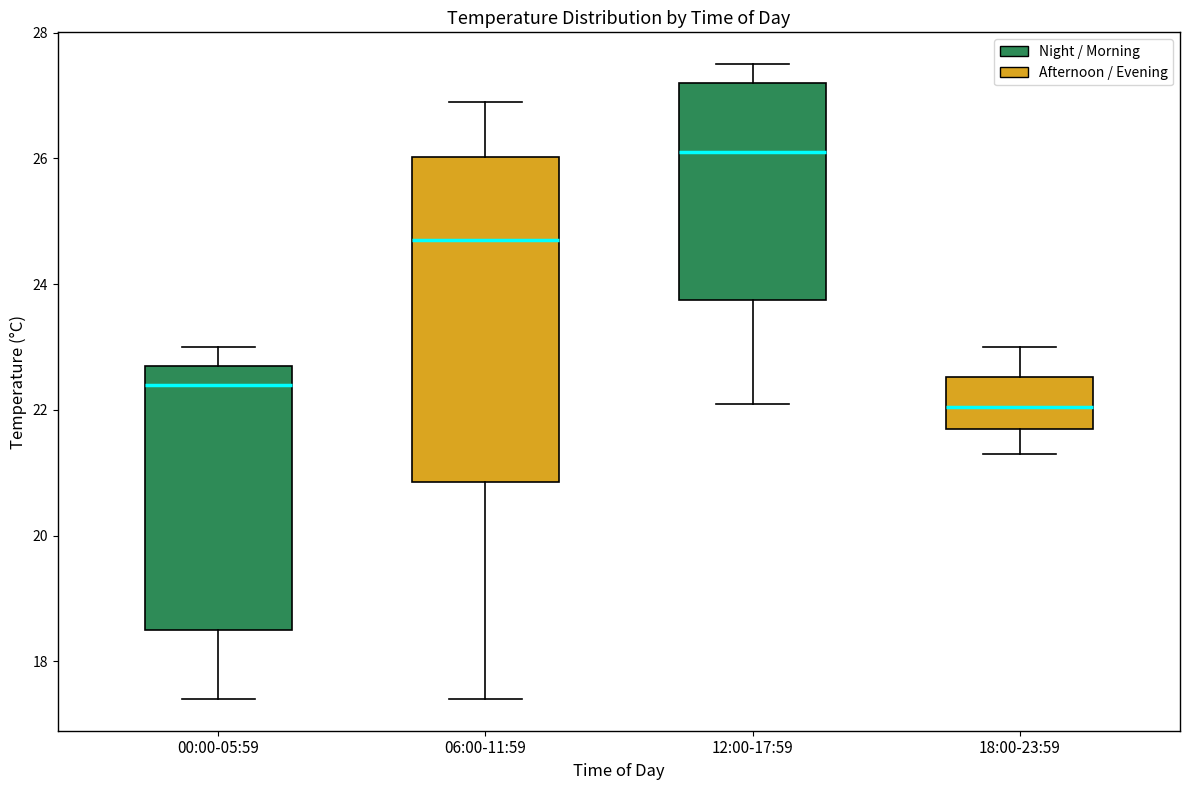

Reading left to right, transcribe this box plot: for each box, give where its median line is, the range the box spans, and where its two whiskers end, as read against the y-axis. The values are not printed on the chart, so give them approximately, as read against the axis.

00:00-05:59: median 22.4, box 18.6 to 22.8, whiskers 17.4 to 23.0
06:00-11:59: median 24.8, box 20.8 to 26.0, whiskers 17.4 to 27.0
12:00-17:59: median 26.2, box 23.8 to 27.2, whiskers 22.2 to 27.6
18:00-23:59: median 22.0, box 21.8 to 22.6, whiskers 21.4 to 23.0